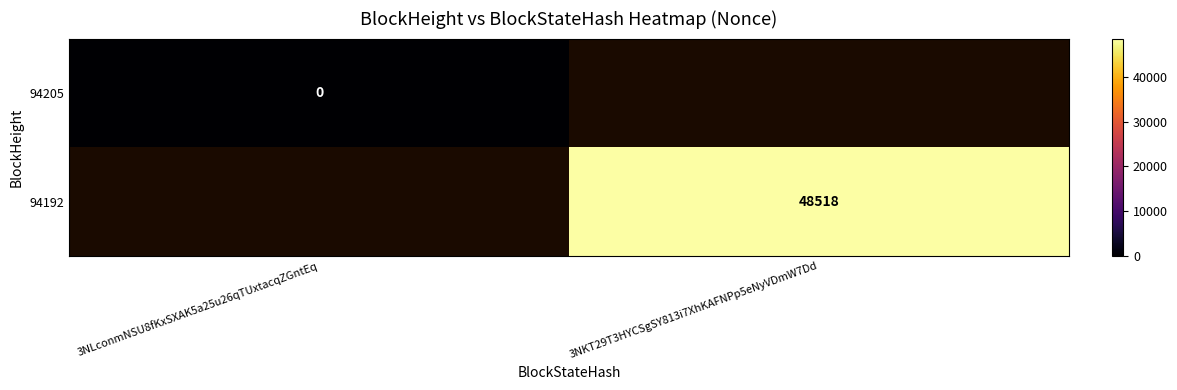

Is the value of 94205 at 3NLconmNSU8fKxSXAK5a25u26qTUxtacqZGntEq greater than the value of 94192 at 3NKT29T3HYCSgSY813i7XhKAFNPp5eNyVDmW7Dd?

No